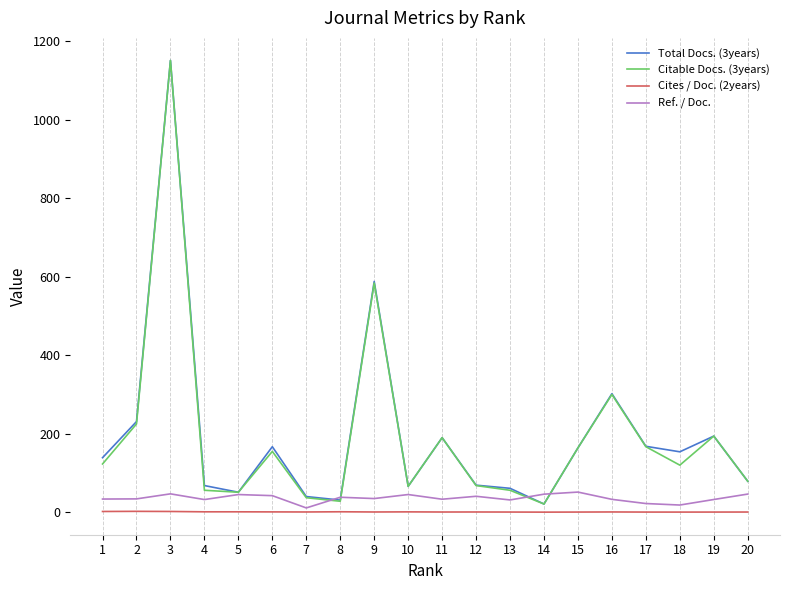

Does the chart display data point markers on the line(s)?

No